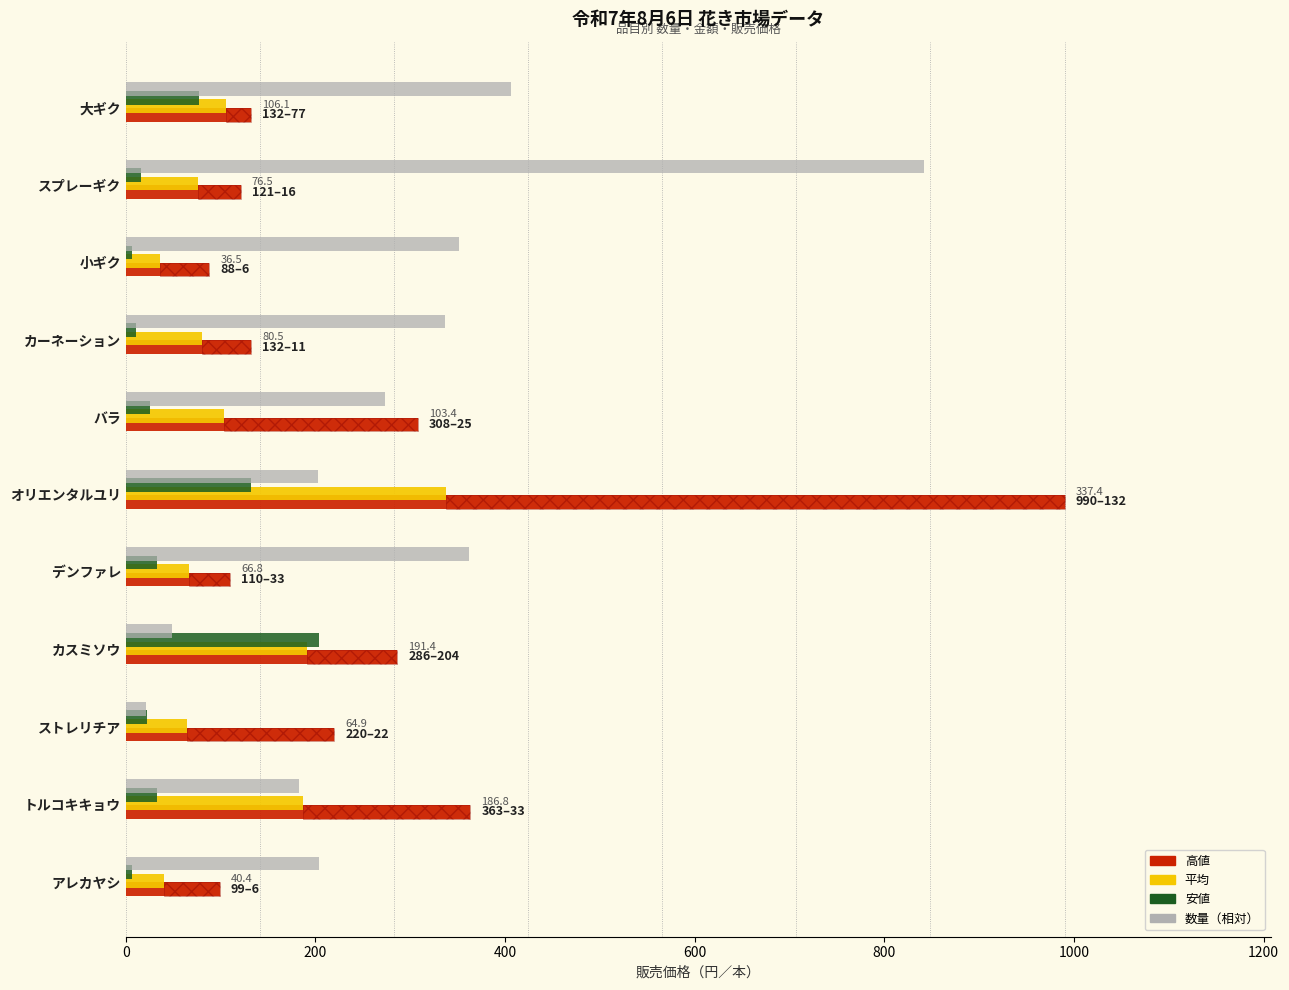

Is it true that 平均 equals 104.6 at デンファレ?

False